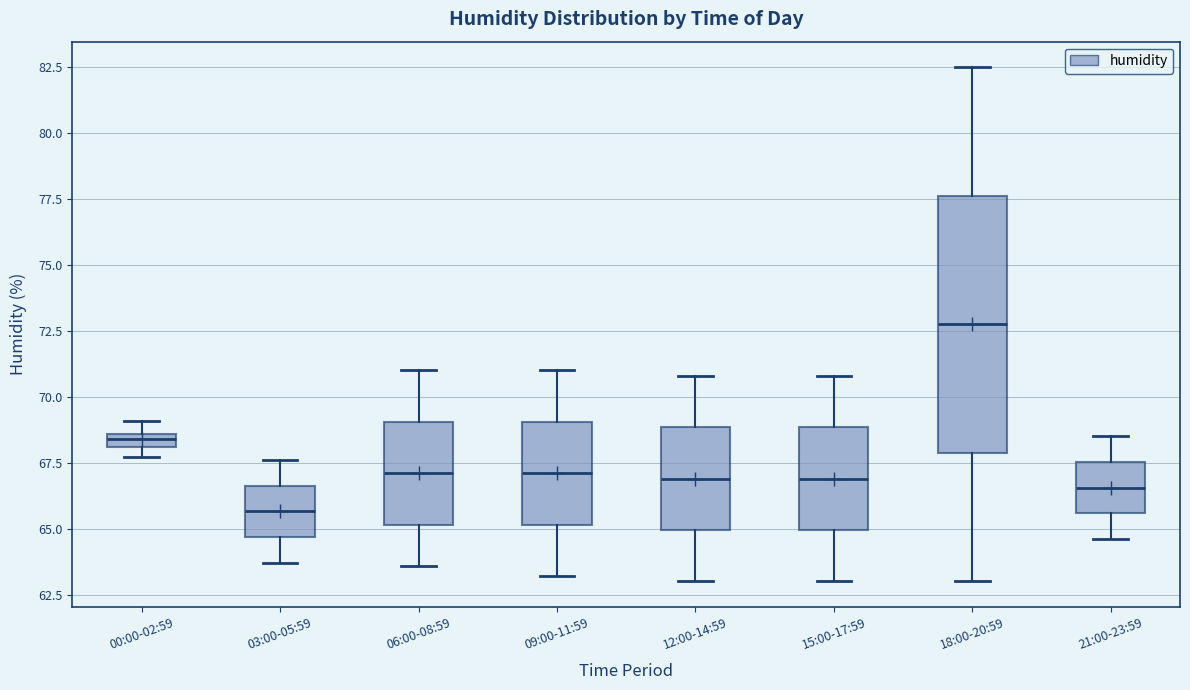

Which box is the tallest, from its lower edge to its upper edge?

18:00-20:59